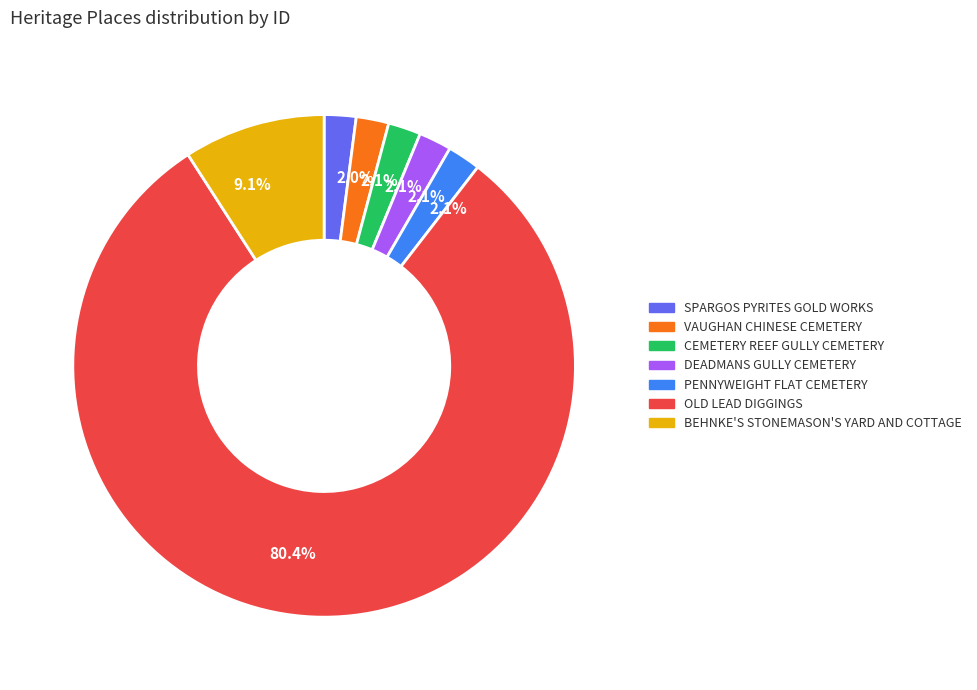

The BEHNKE'S STONEMASON'S YARD AND COTTAGE slice represents 21% of the pie. True or false?

False